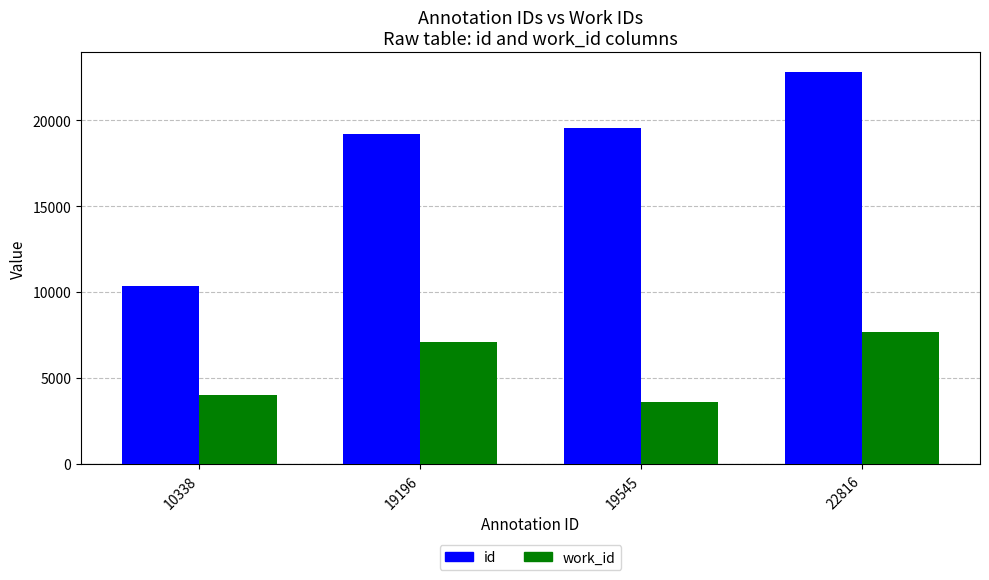

Which series has the largest range (max minus min)?

id